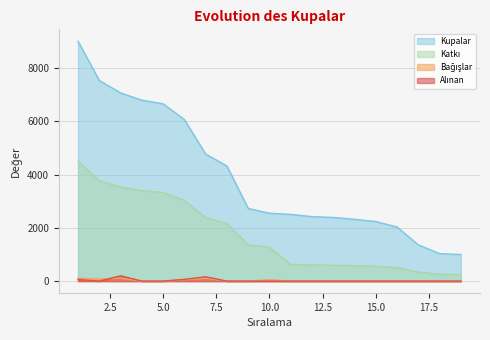

How many values in the Bağışlar series exceed 0?

6